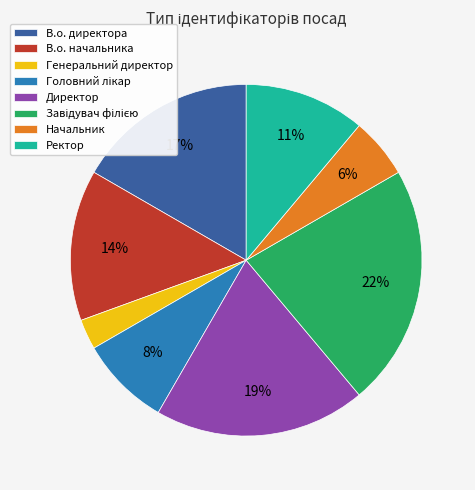

Count the number of slices in the pie.

8